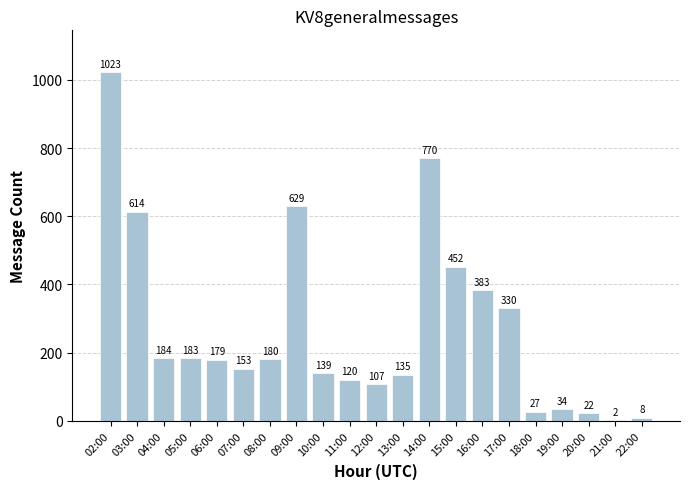

How many series are shown in this chart?

1